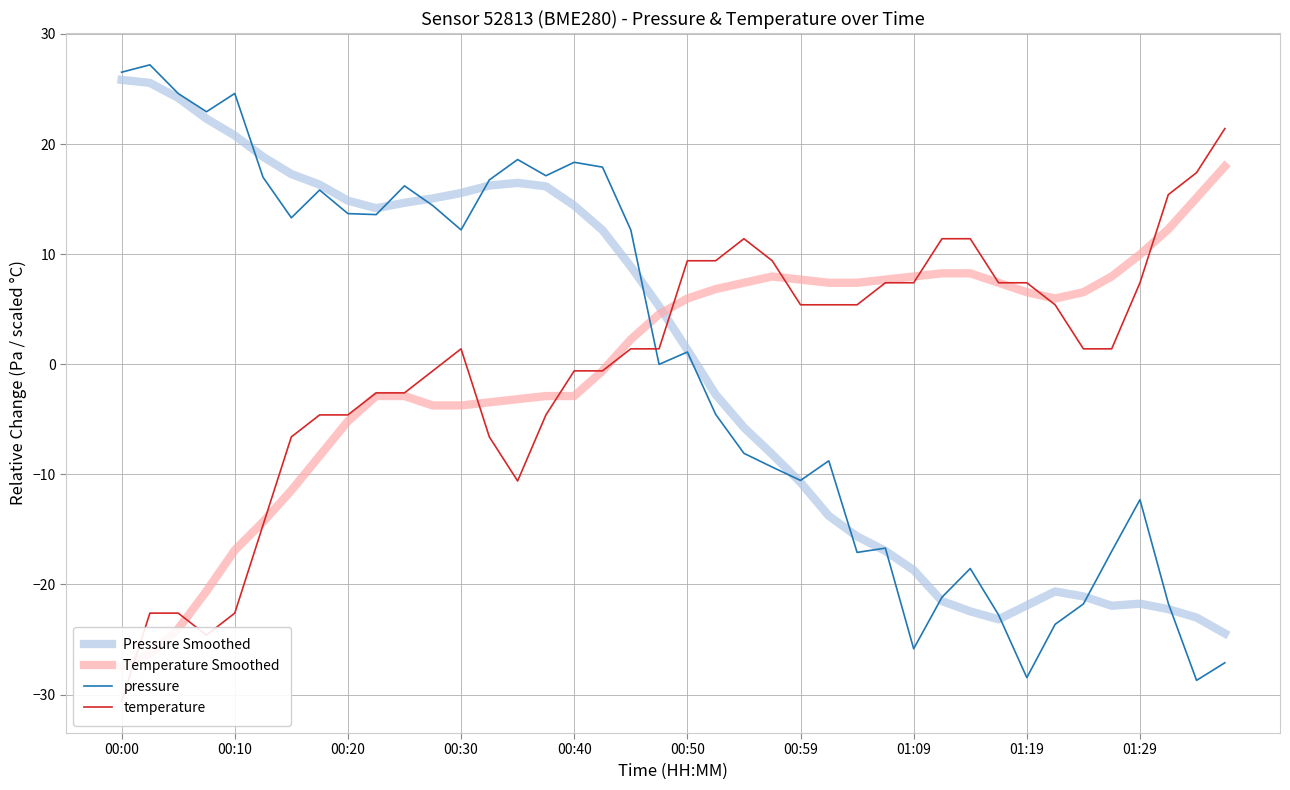

What is the lowest value of the temperature series?

-30.6